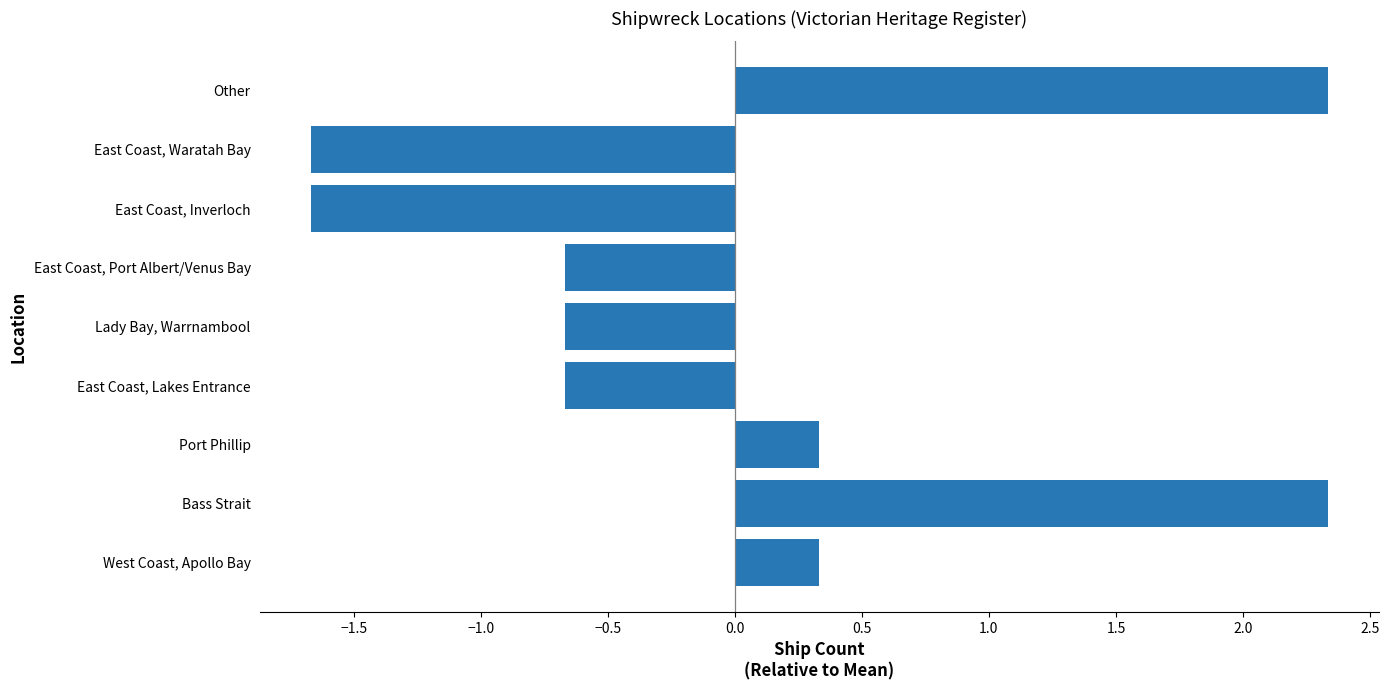

What is the change in value from West Coast, Apollo Bay to East Coast, Inverloch?

-2.0